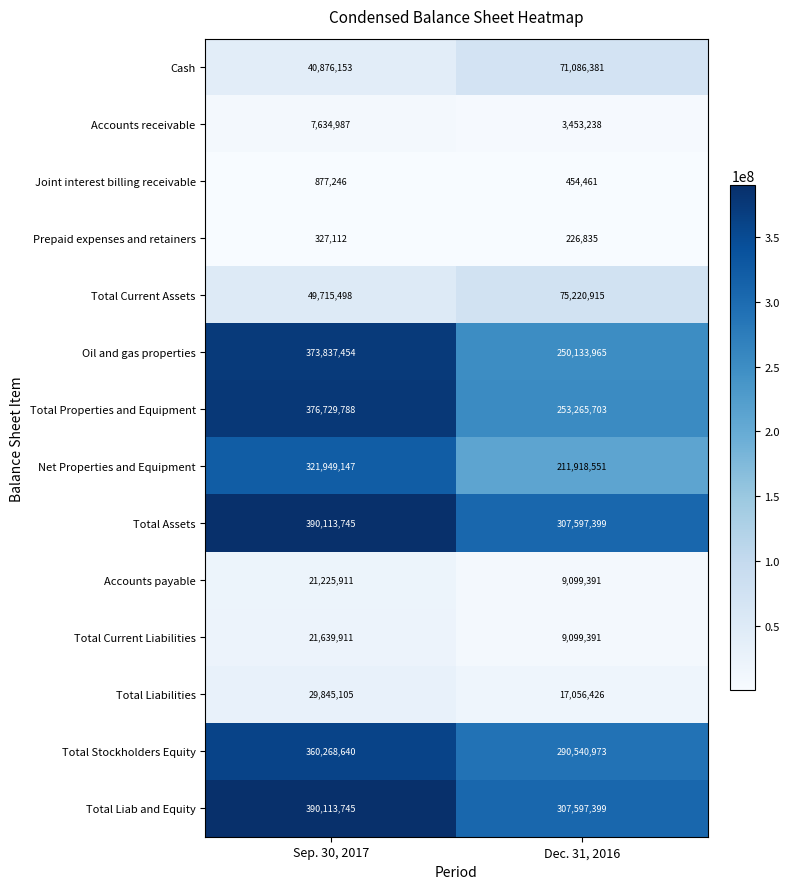

Which series has the widest spread of values?

Oil and gas properties